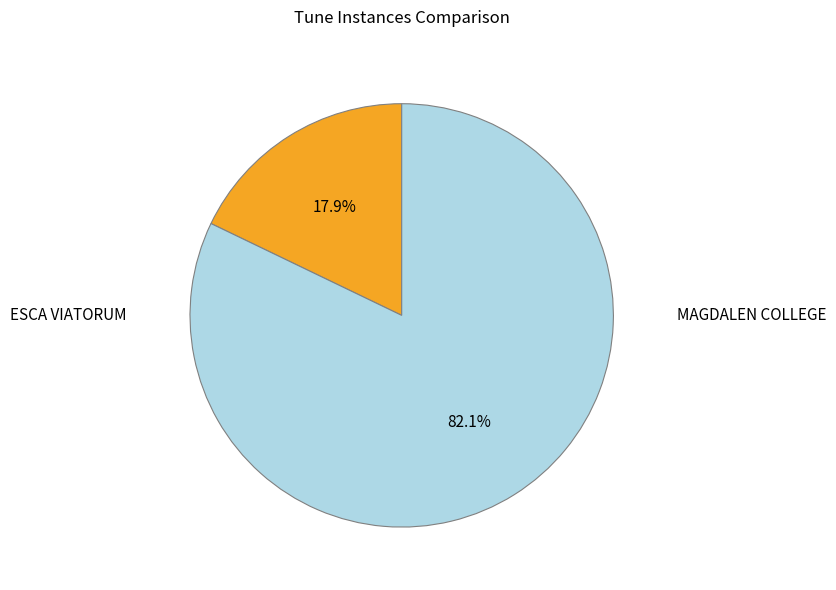

Is there a majority slice in this chart?

Yes